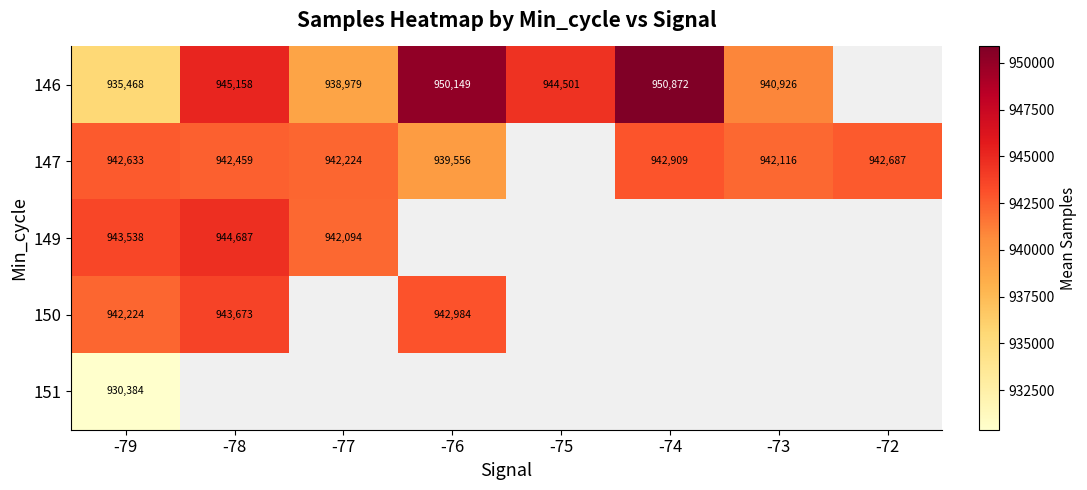

Which category has the lowest value across all series?

-79